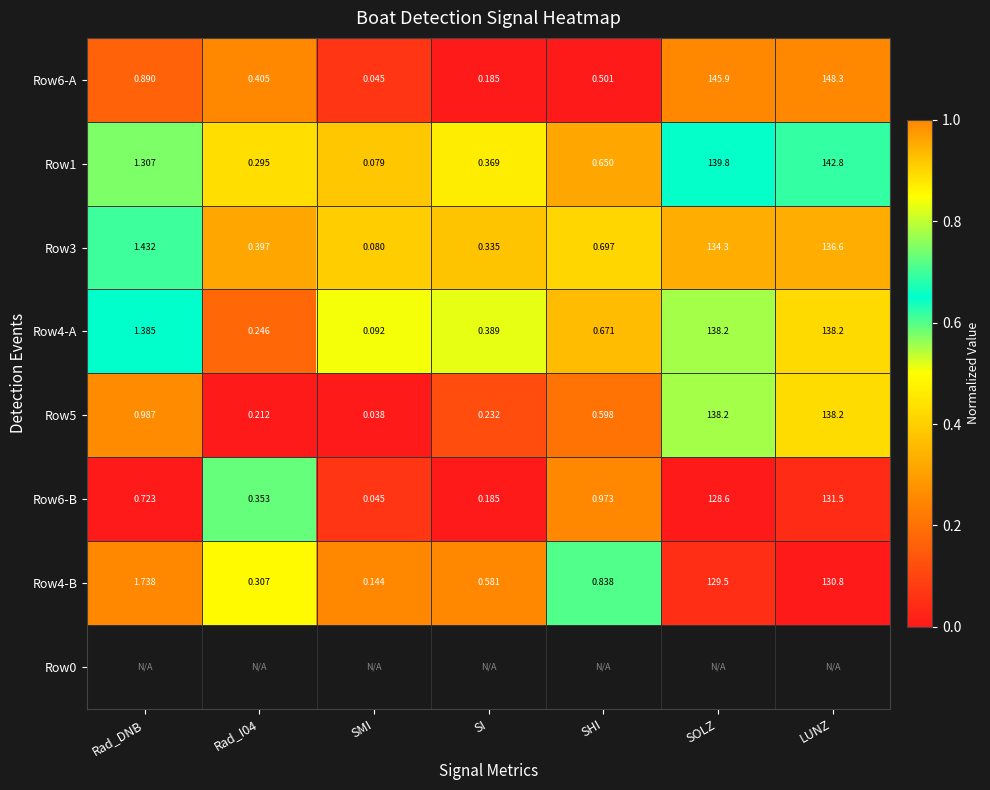

Is the value of Row4-B at SHI greater than the value of Row1 at SHI?

Yes